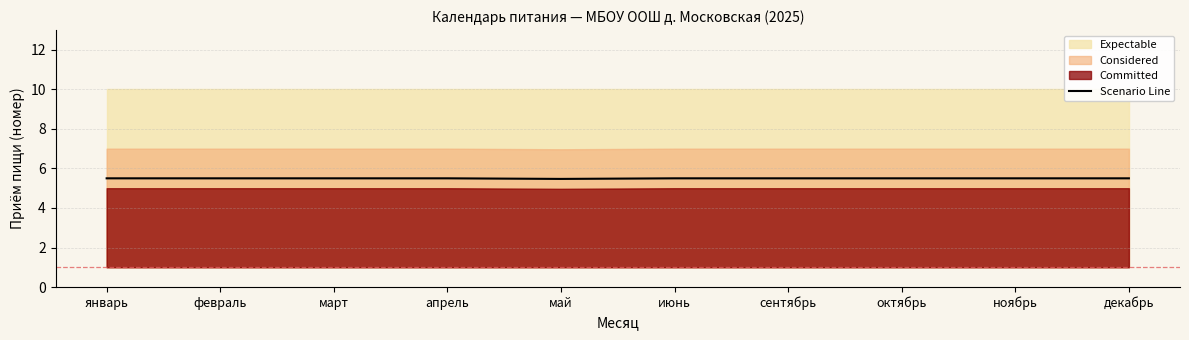

What is the approximate value at март?

5.5